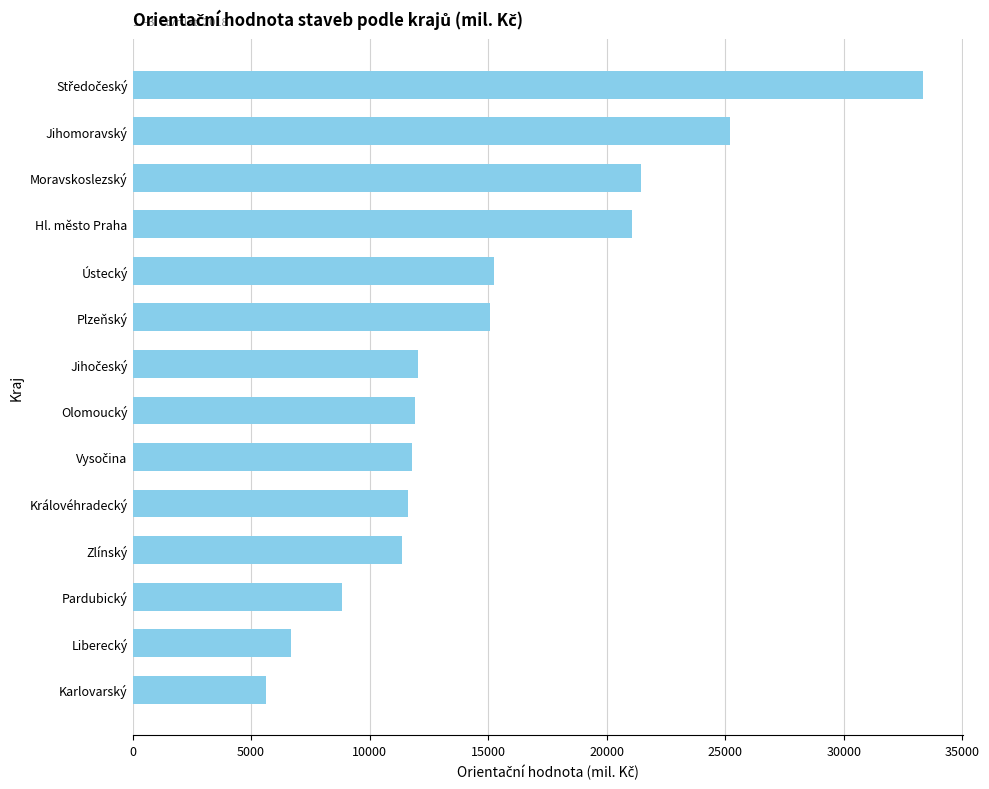

Are the bars horizontal?

Yes